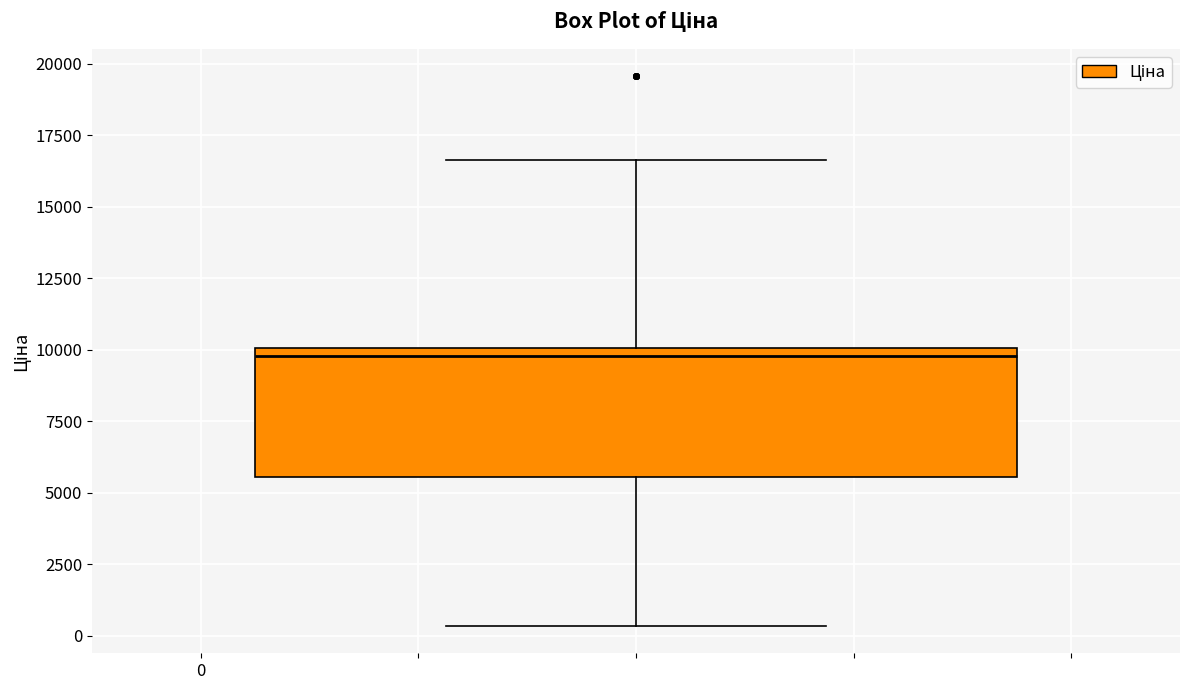

Read this box plot against the y-axis: the position of the median line, the range covered by the box, and the ends of both whiskers. The values are not printed on the chart, so give them approximately, as read against the axis.

median 10000 (just below the box's upper edge), box 5500 to 10000, whiskers 500 to 16500